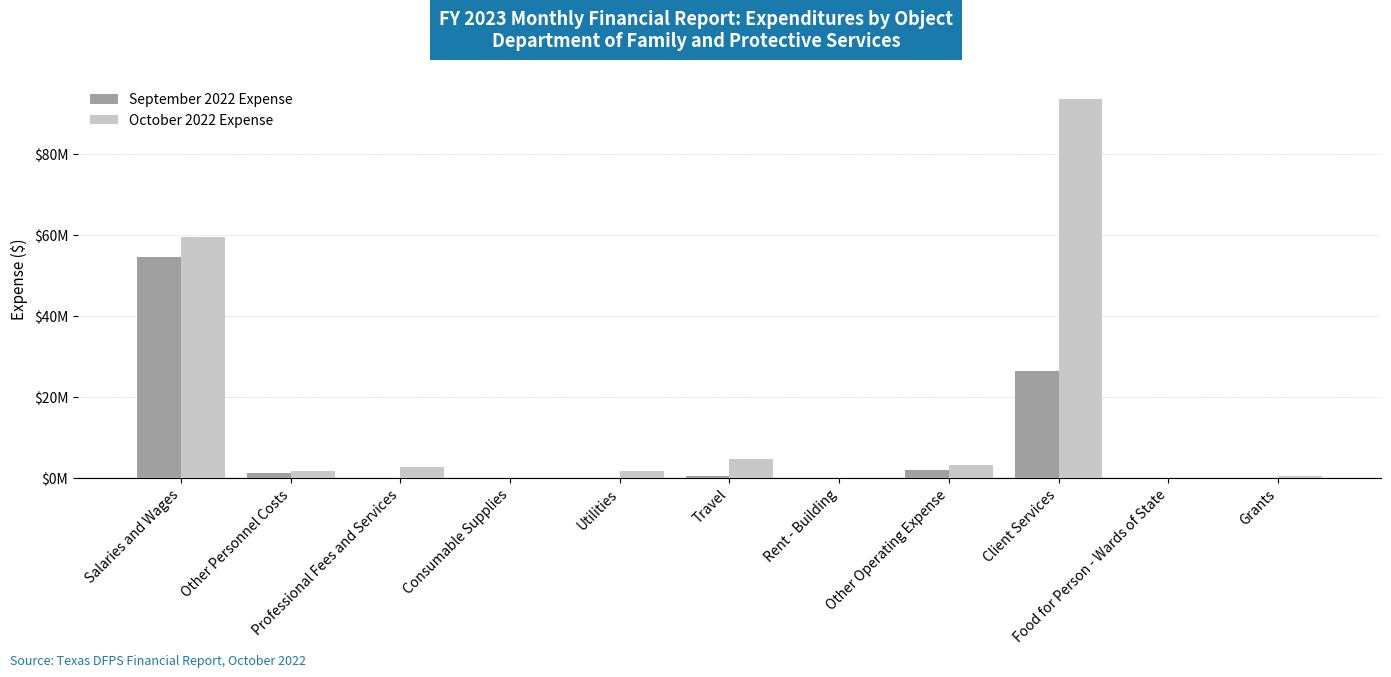

Which category has the highest value in the September 2022 Expense series?

Salaries and Wages